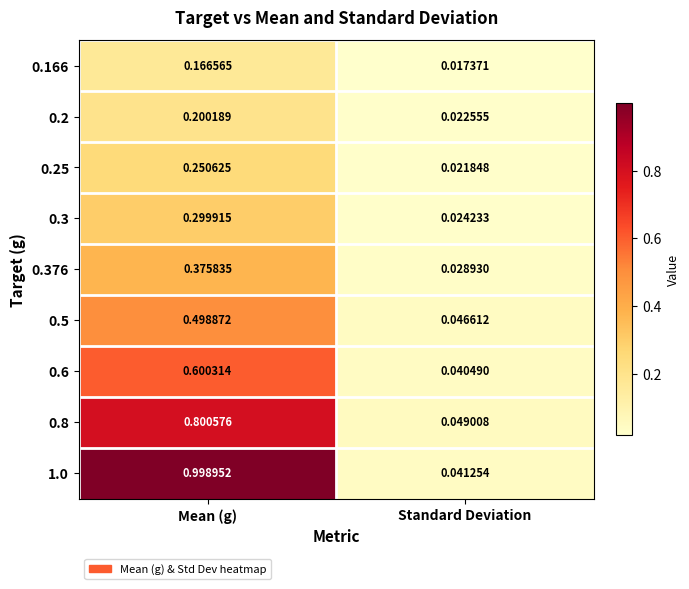

Rank the categories by 0.3 value from lowest to highest.

Standard Deviation, Mean (g)